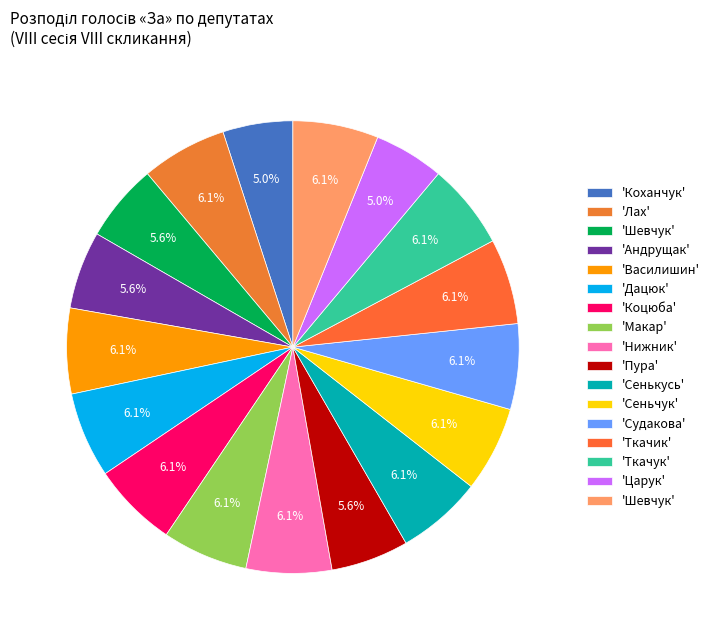

How many segments does this pie chart have?

17